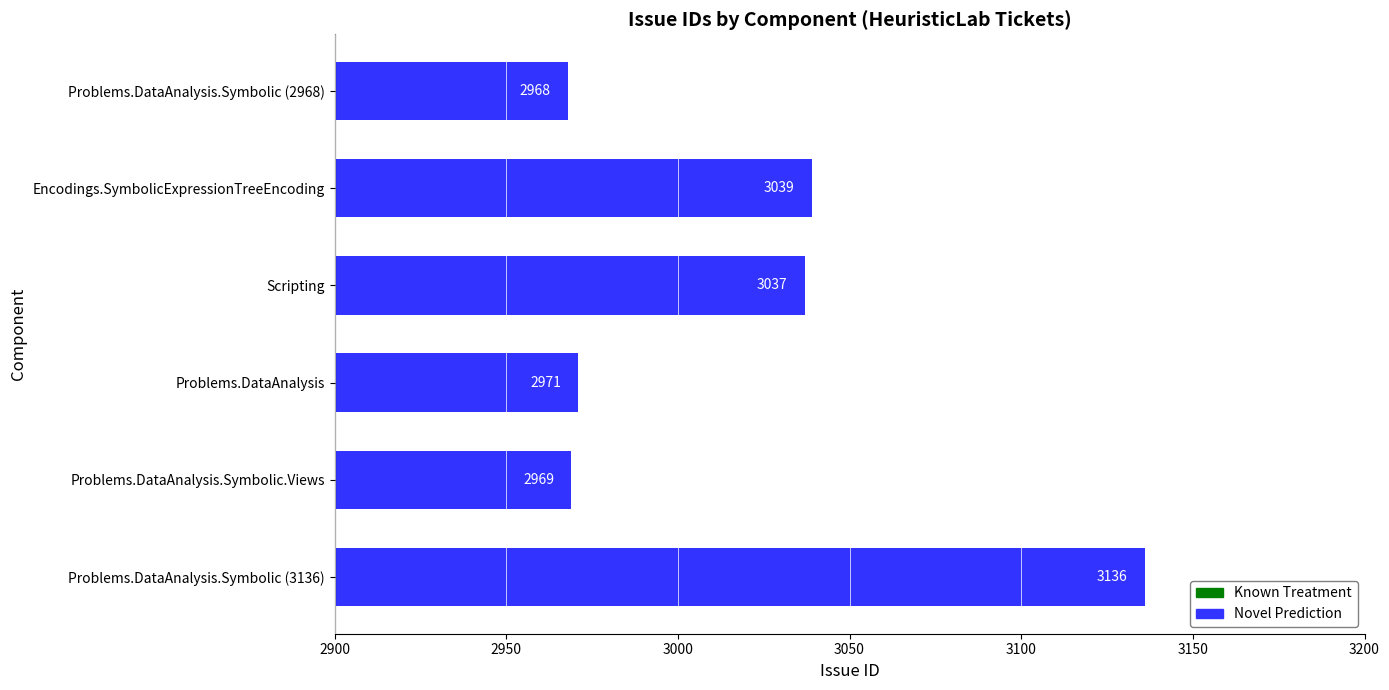

True or false: the data shows 2969 at Problems.DataAnalysis.Symbolic.Views.

True